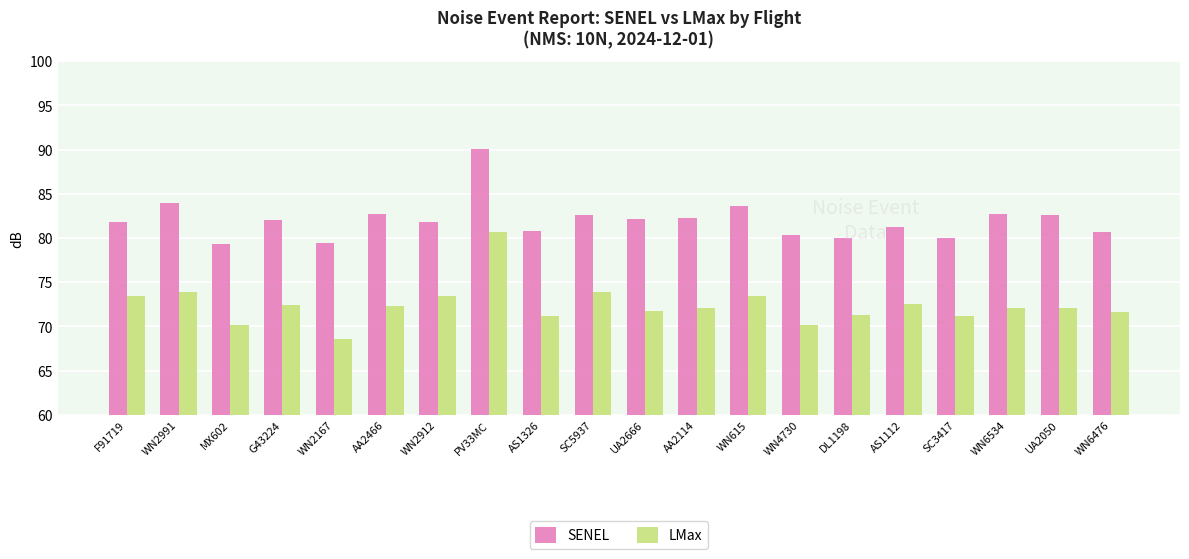

What are all the series names shown in the legend?

SENEL, LMax